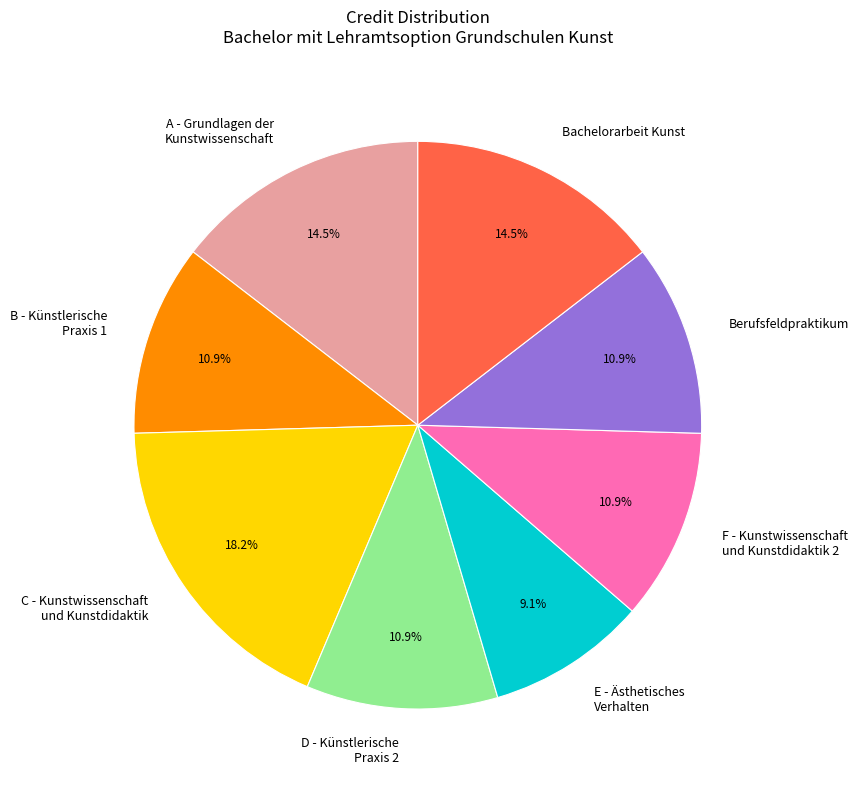

What is the largest slice in the pie chart?

C - Kunstwissenschaft und Kunstdidaktik